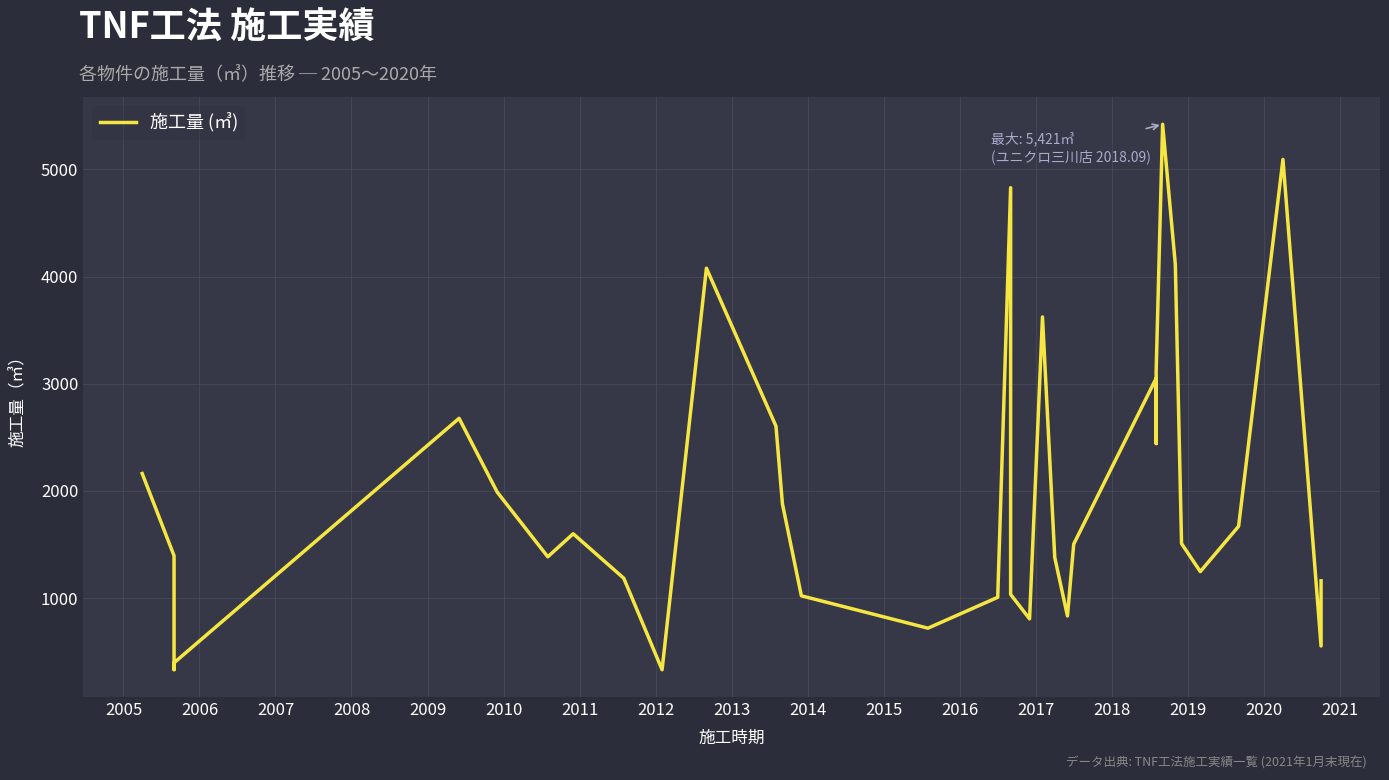

What is the maximum value shown in the chart?

5421